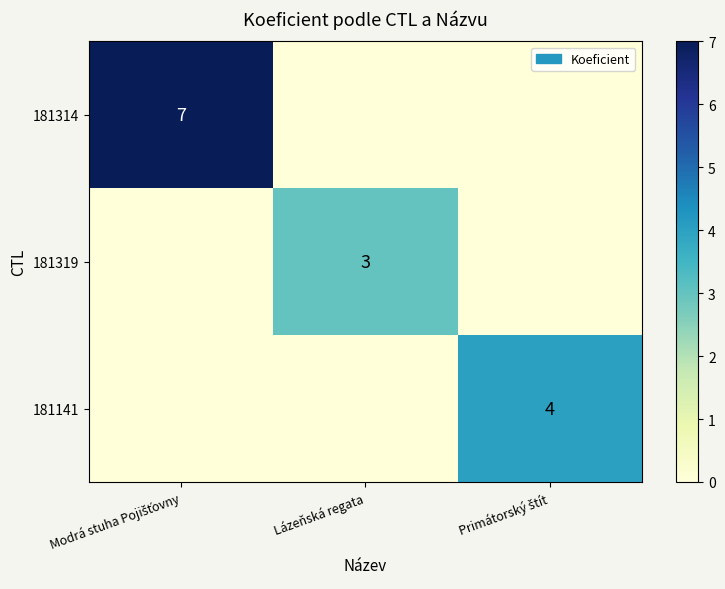

Is it true that 181319 equals 3 at Lázeňská regata?

True